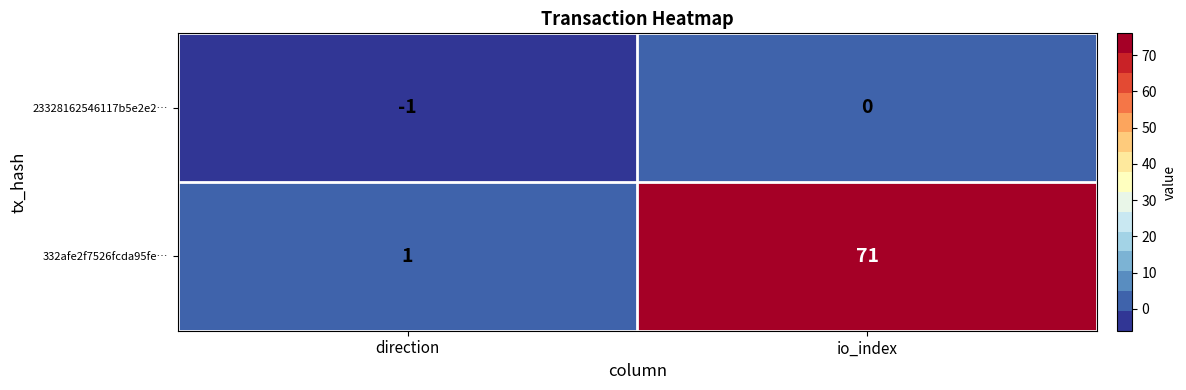

Rank the series by their maximum value, from lowest to highest.

23328162546117b5e2e2…, 332afe2f7526fcda95fe…